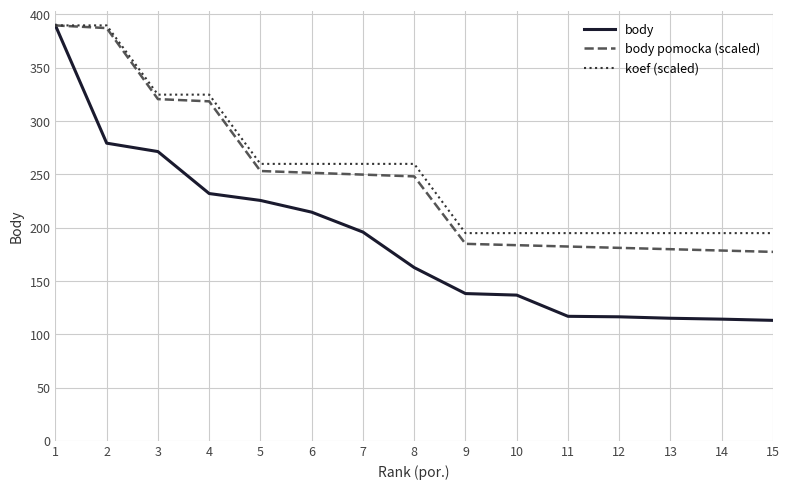

At how many categories does at least one series exceed 234?

8